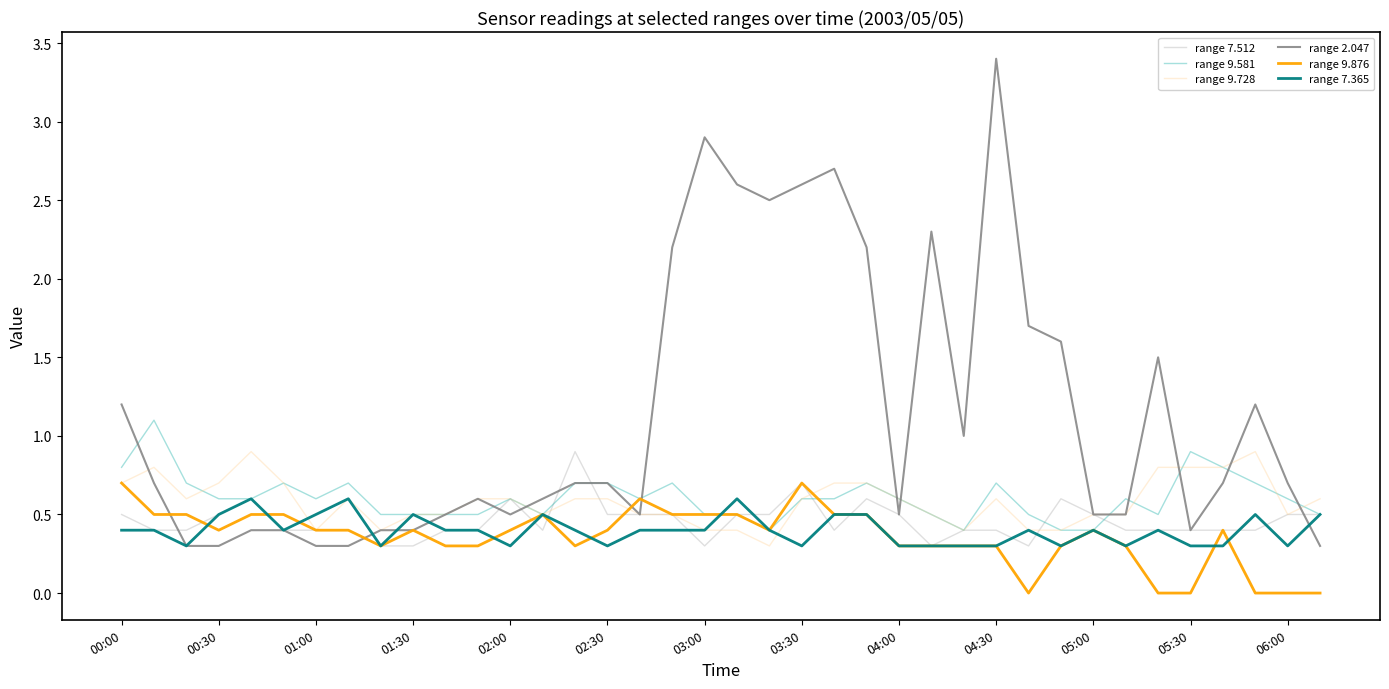

Which series has the largest range (max minus min)?

range 2.047